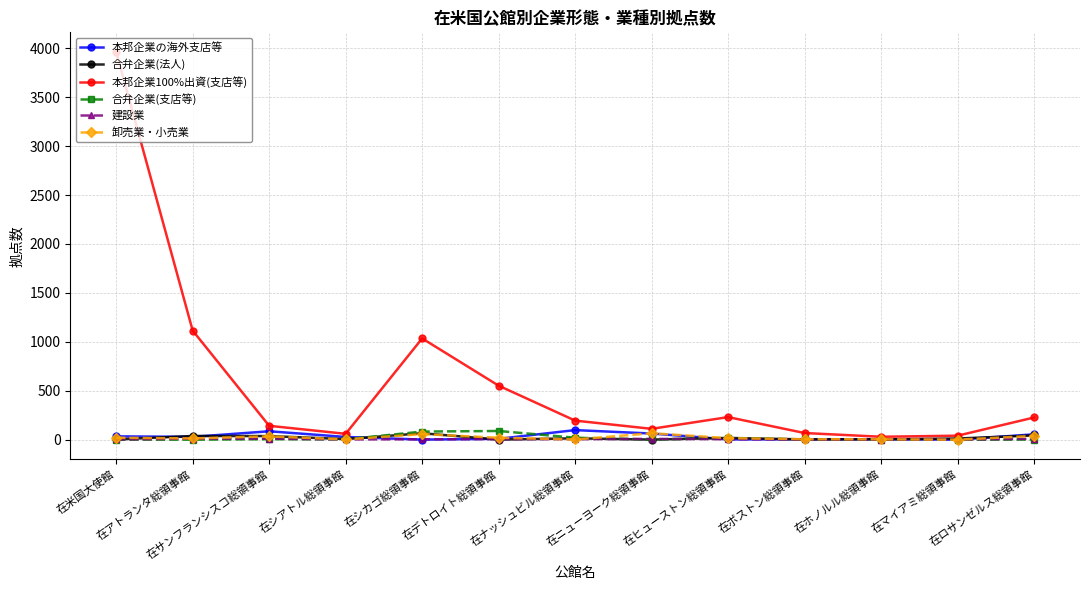

Which series has the widest spread of values?

本邦企業100%出資(支店等)